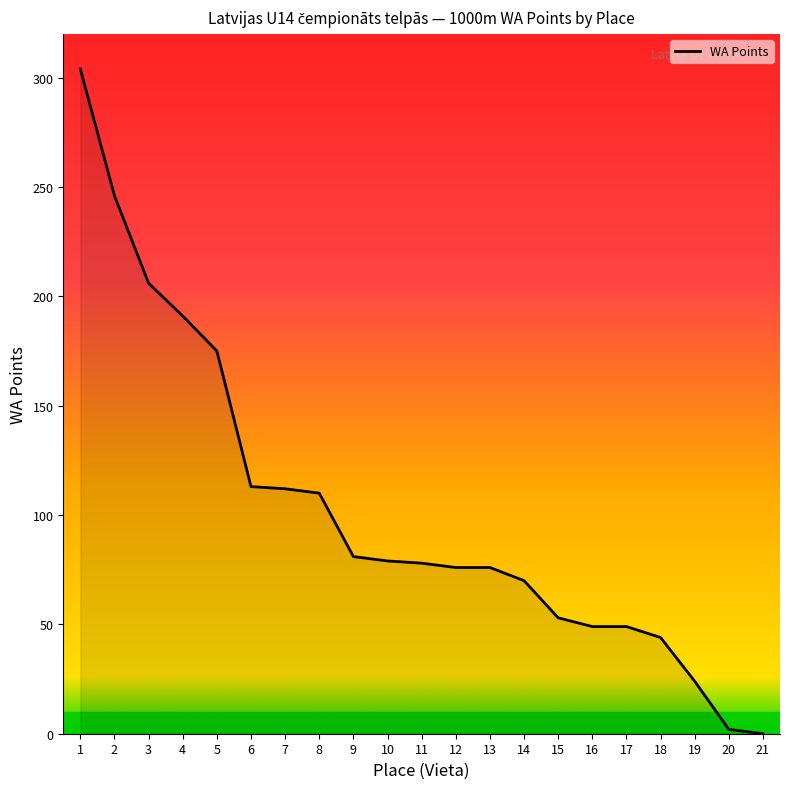

What is the greatest value displayed?

304